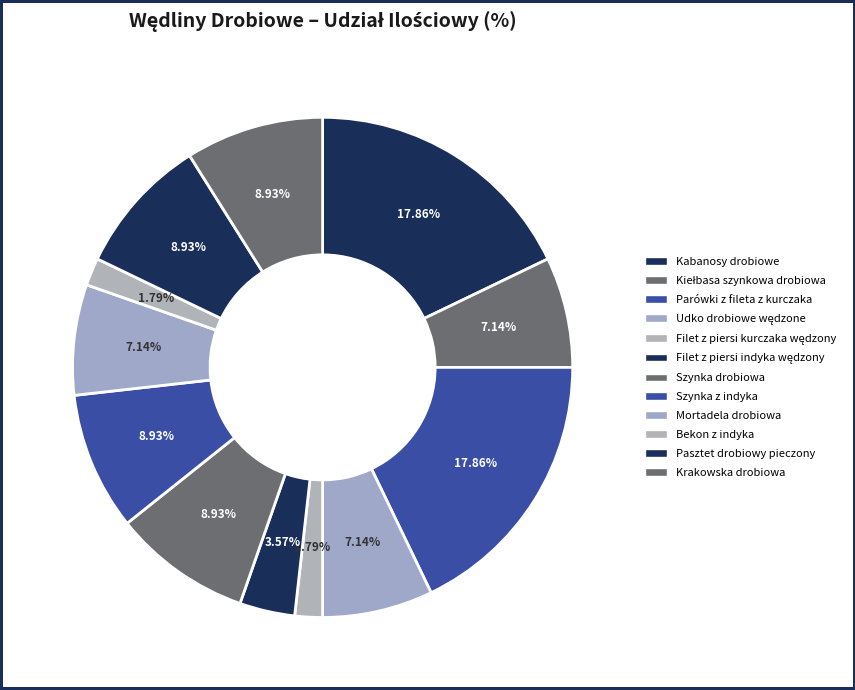

Count the number of slices in the pie.

12